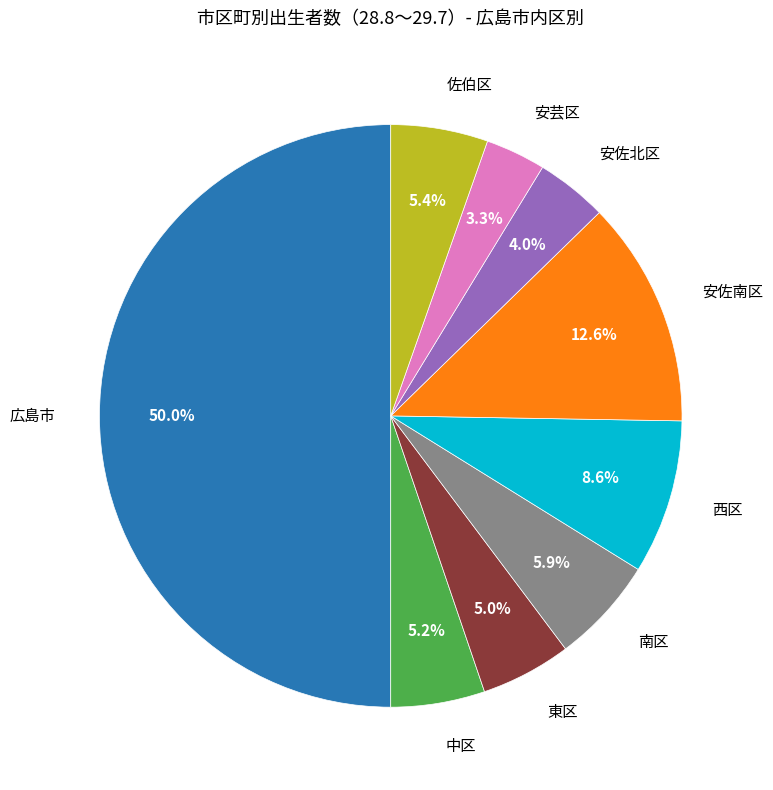

True or false: 安佐南区 accounts for 13% of the total.

True